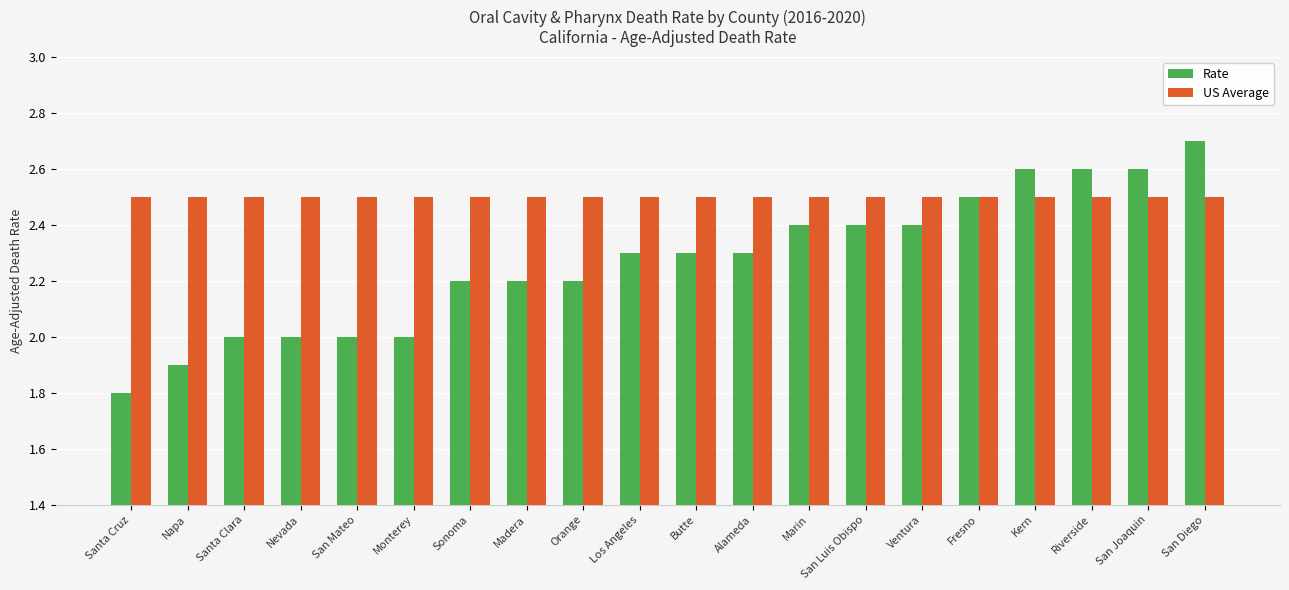

Rank the series at San Diego from lowest to highest value.

US Average, Rate